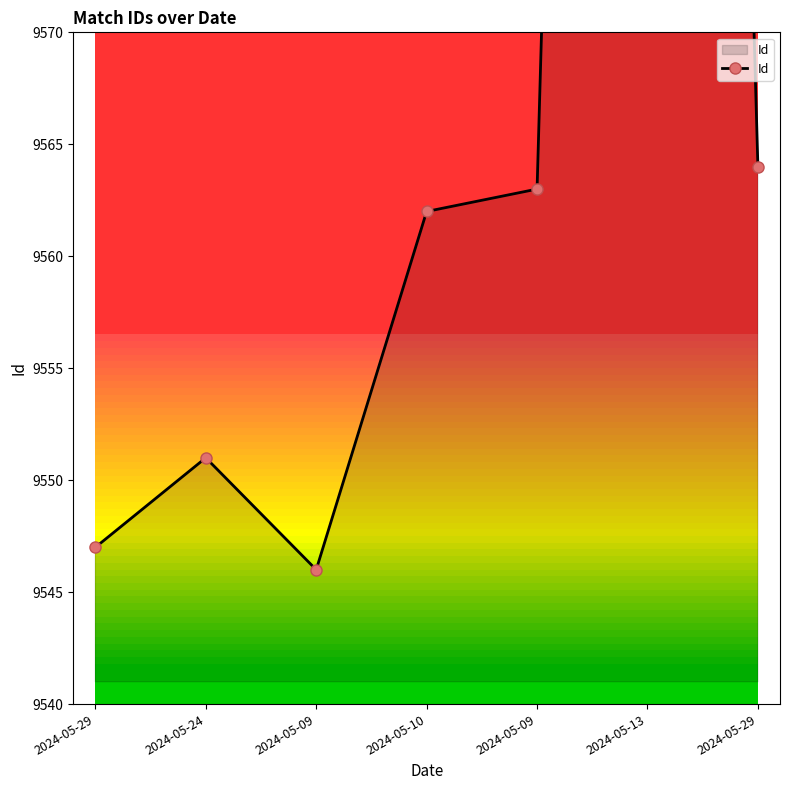

What is the label of the 7th point from the right?

2024-05-29